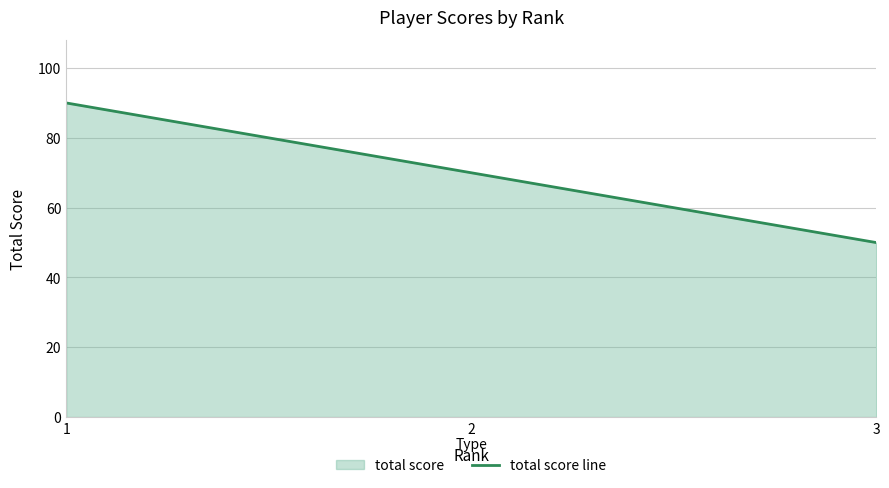

Approximately how many times larger is the value at 3 compared to 2?

0.7